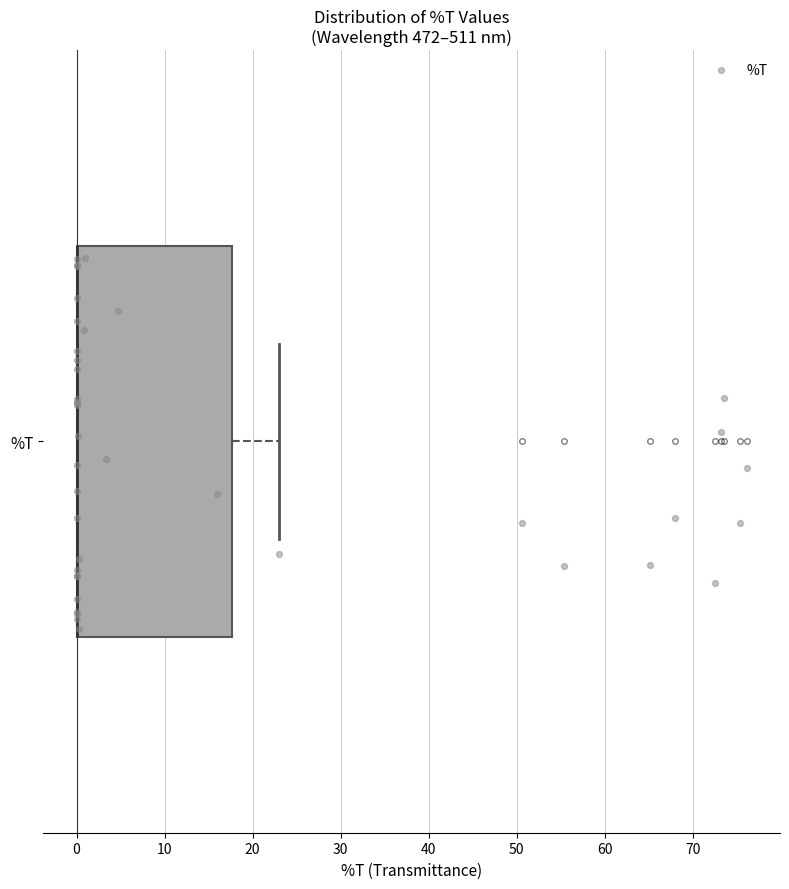

Where is the left edge of the box for %T on the x-axis? The values are not printed on the chart, so give them approximately, as read against the axis.

0